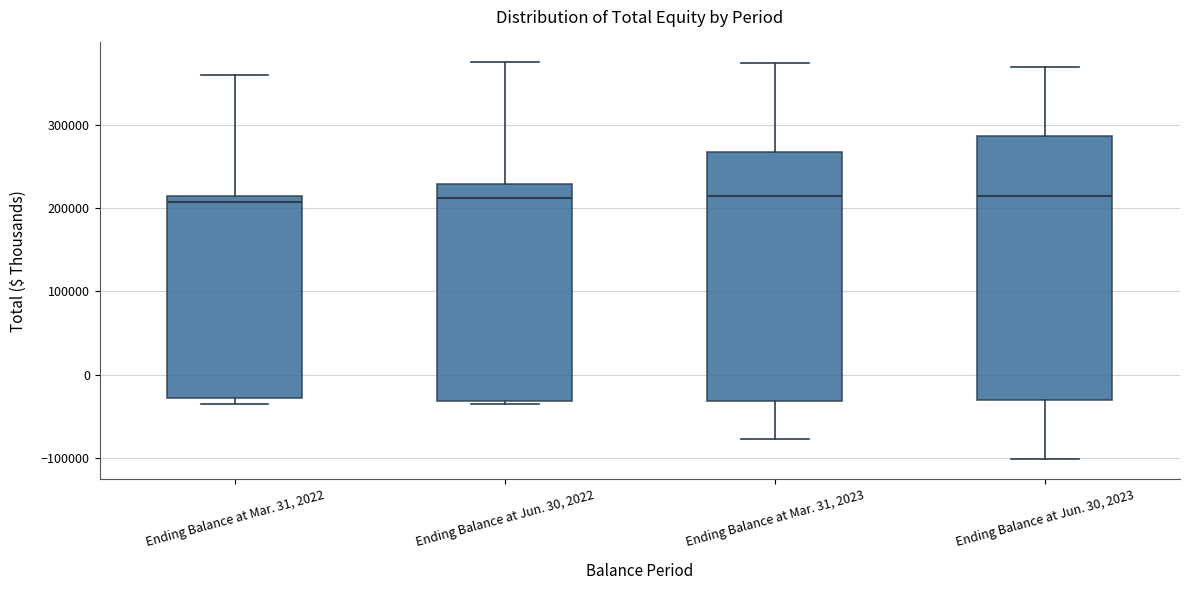

Where does the upper whisker of the box for Ending Balance at Jun. 30, 2022 end on the y-axis? The values are not printed on the chart, so give them approximately, as read against the axis.

380000